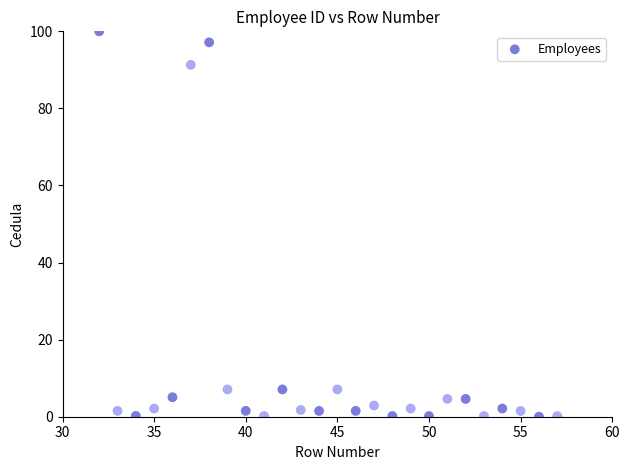

What is the range of X values (max minus min)?

25.0